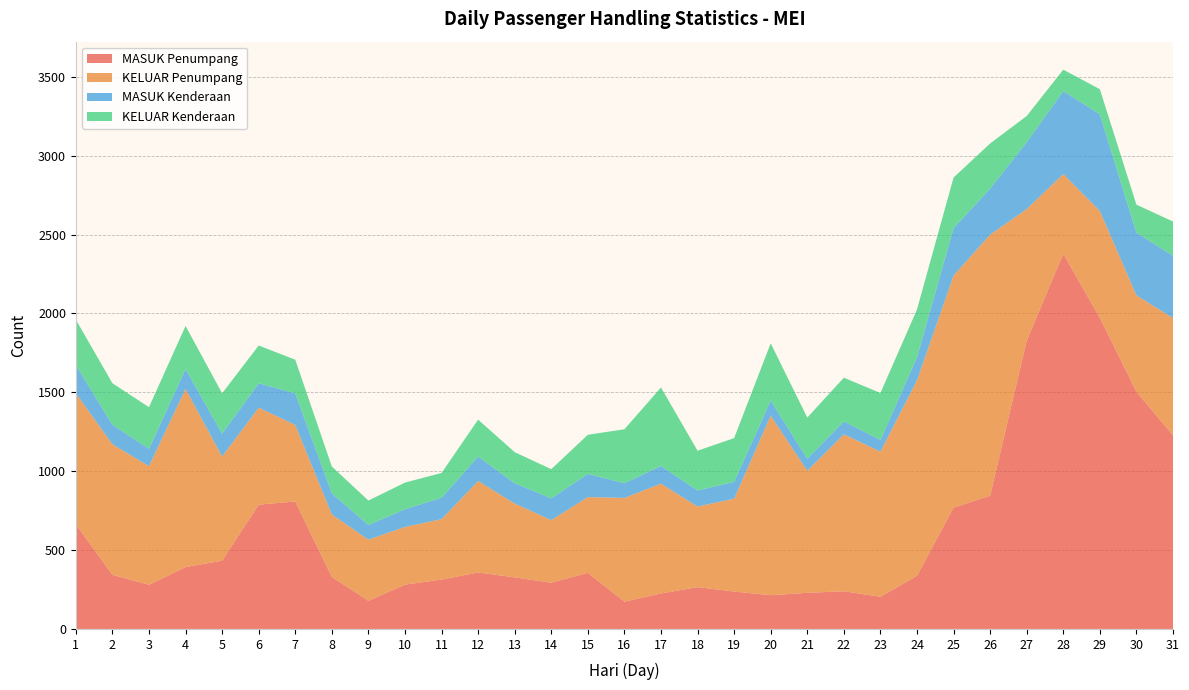

Reading left to right, transcribe all the data shown in this chart.

MASUK Penumpang: 1=663	2=343	3=280	4=392	5=433	6=788	7=808	8=330	9=178	10=281	11=313	12=358	13=327	14=293	15=356	16=173	17=225	18=265	19=237	20=214	21=229	22=239	23=204	24=337	25=769	26=845	27=1828	28=2379	29=1972	30=1504	31=1227
KELUAR Penumpang: 1=831	2=828	3=752	4=1130	5=660	6=615	7=485	8=396	9=388	10=366	11=383	12=580	13=468	14=397	15=480	16=658	17=696	18=511	19=589	20=1138	21=774	22=995	23=920	24=1239	25=1472	26=1655	27=834	28=505	29=678	30=611	31=744
MASUK Kenderaan: 1=179	2=124	3=110	4=126	5=145	6=155	7=200	8=134	9=93	10=112	11=136	12=155	13=129	14=138	15=147	16=93	17=112	18=102	19=107	20=96	21=76	22=82	23=74	24=147	25=300	26=292	27=424	28=526	29=613	30=398	31=395
KELUAR Kenderaan: 1=288	2=263	3=264	4=273	5=256	6=239	7=214	8=170	9=155	10=169	11=157	12=234	13=197	14=185	15=248	16=342	17=498	18=252	19=277	20=363	21=261	22=277	23=298	24=302	25=321	26=286	27=166	28=136	29=159	30=177	31=217